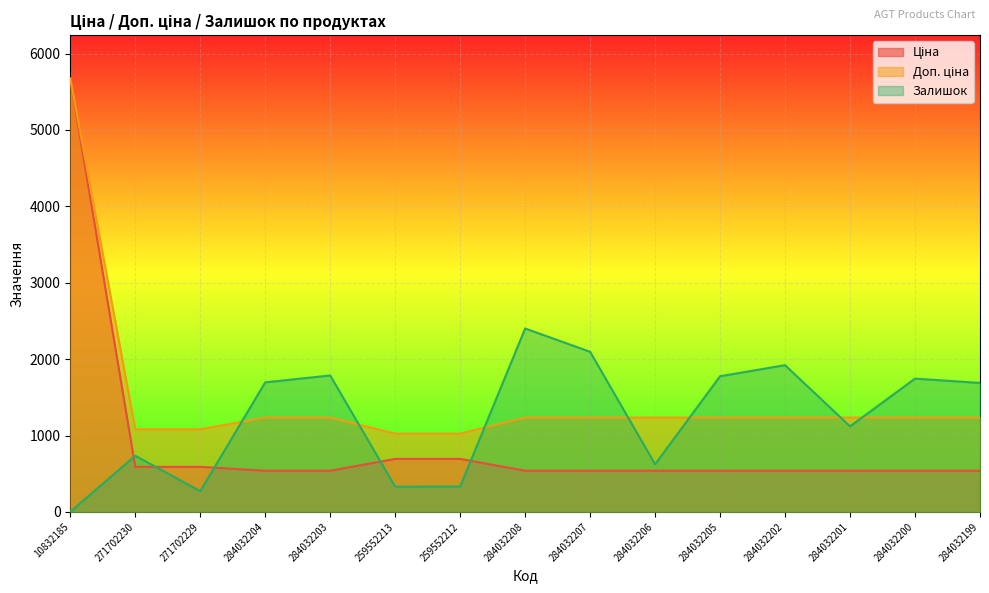

After their last crossing, which series has the higher values: Залишок or Доп. ціна?

Залишок